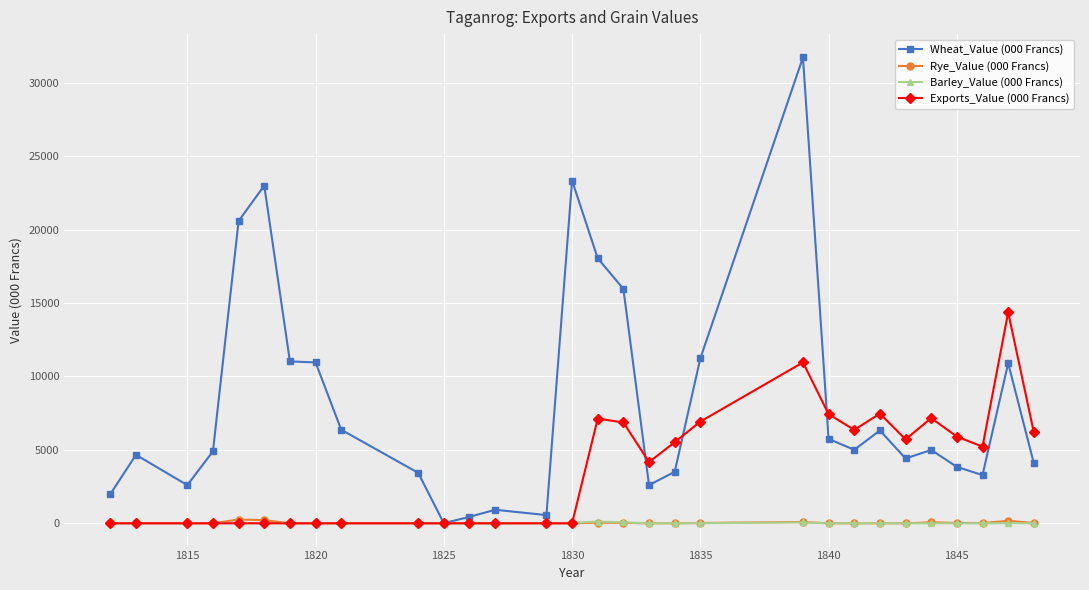

Which series has the largest range (max minus min)?

Wheat_Value (000 Francs)